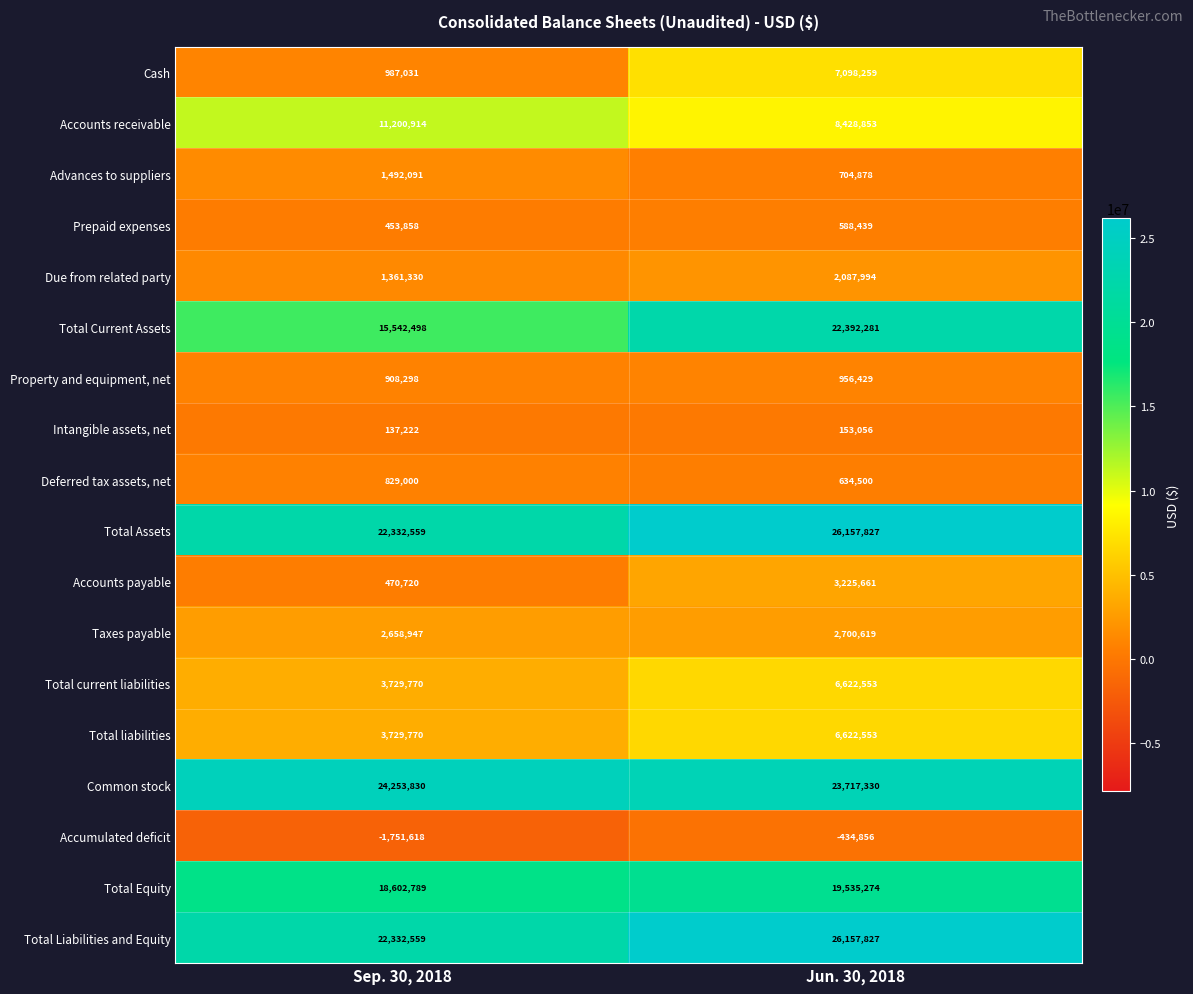

What is the maximum value shown in the chart?

26157827